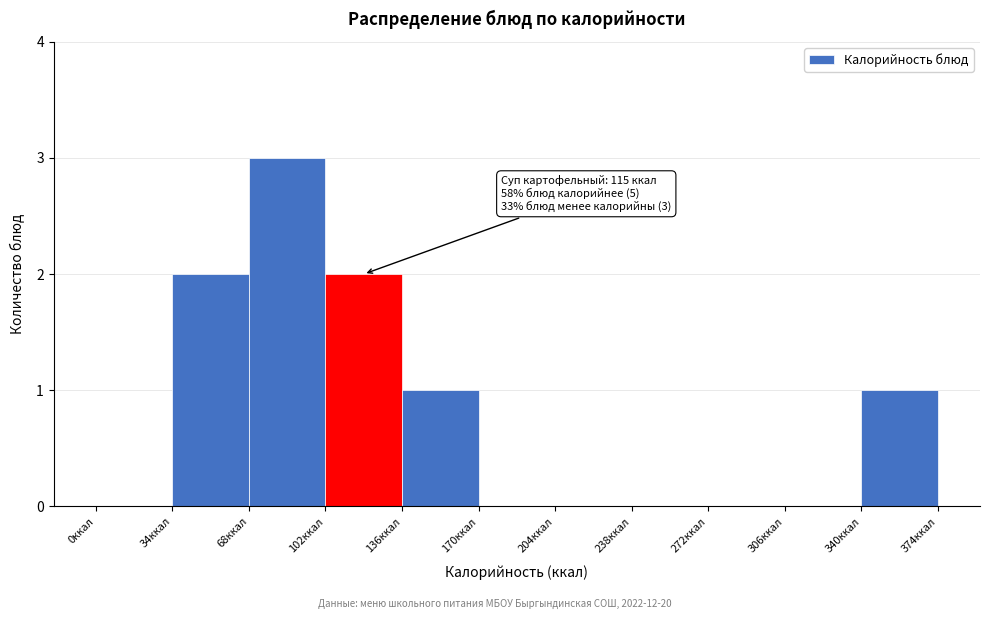

Over which range of the x-axis is the bar tallest?

68 to 102